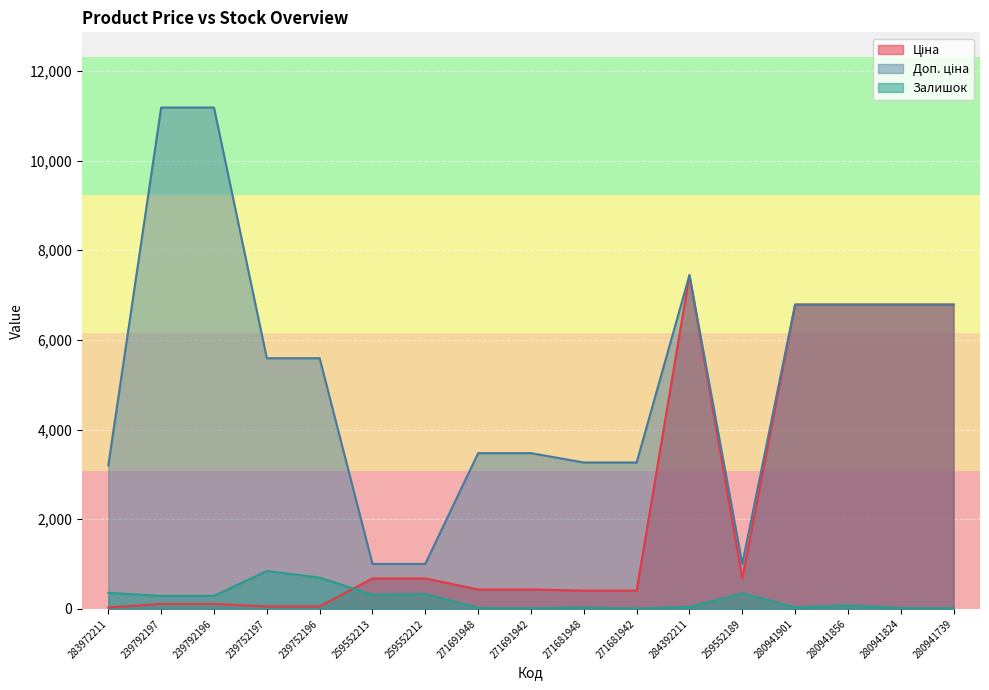

Between 280941739 and 259552213, which is larger?

280941739